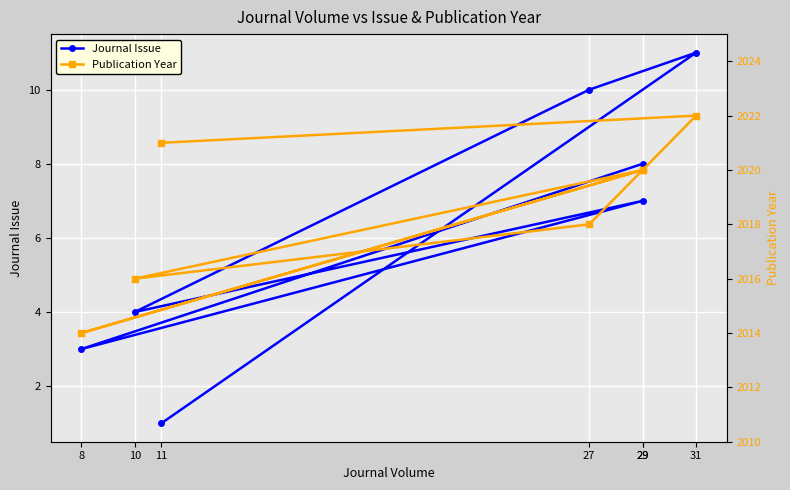

True or false: Journal Issue has a value of 10 at 29.

False